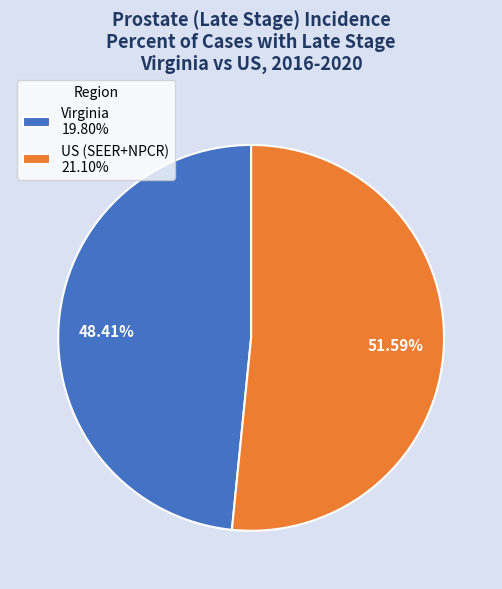

What portion of the pie excludes US (SEER+NPCR)?

48.4%